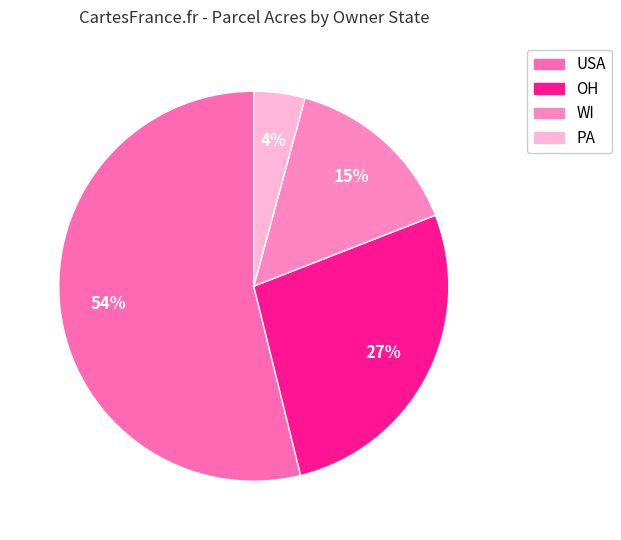

How many segments does this pie chart have?

4